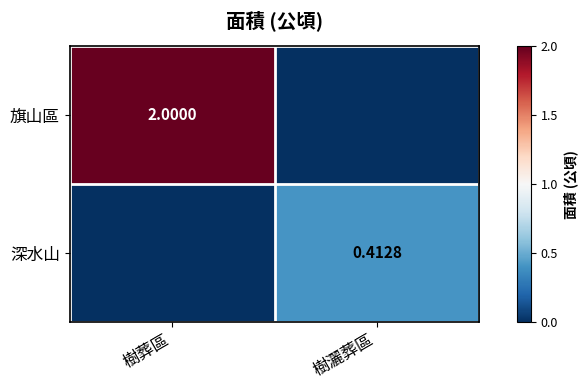

How many data points does each series have?

2